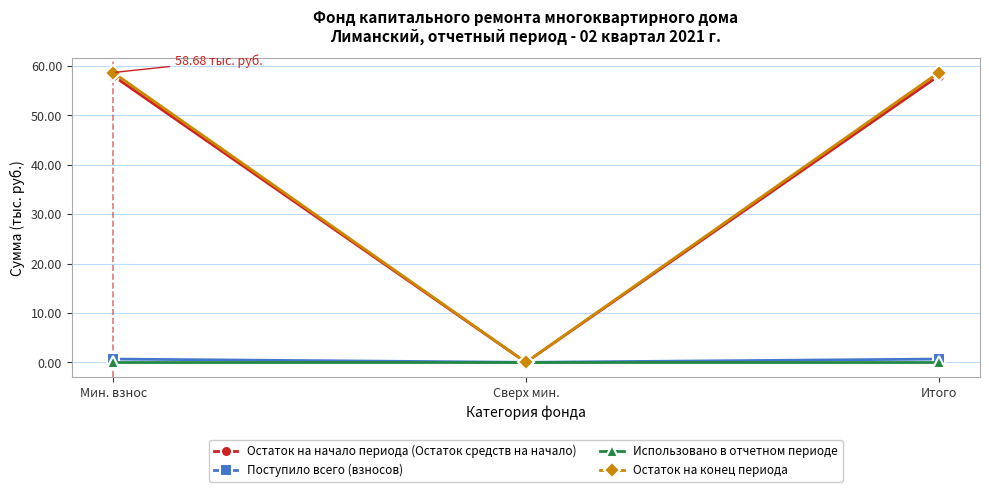

What is the label of the 1st point from the left?

Мин. взнос